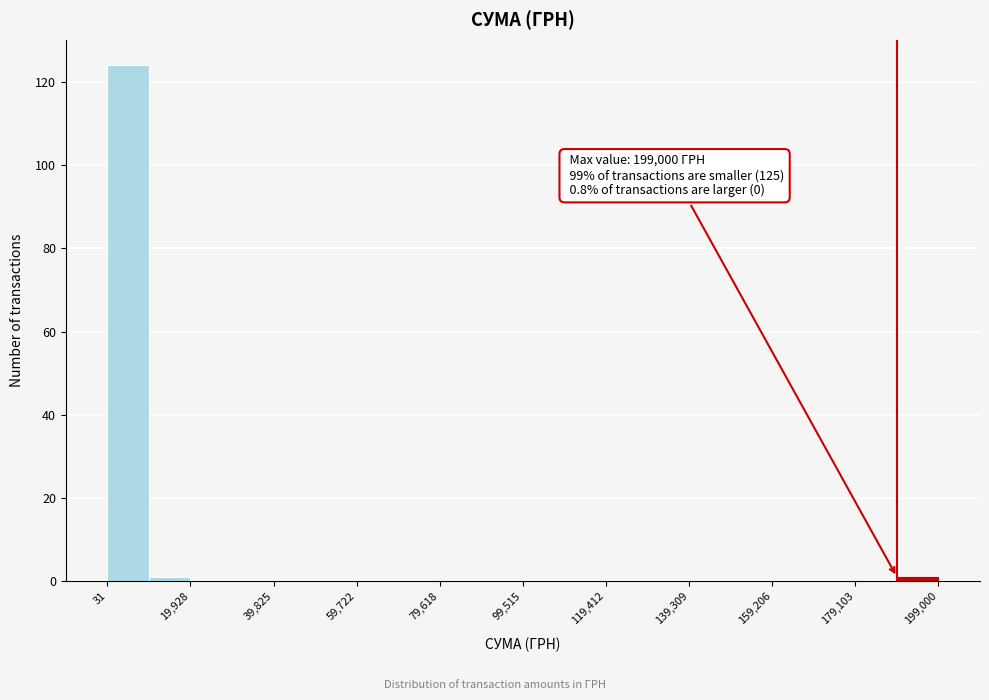

Over which range of the x-axis is the bar tallest?

0 to 10000